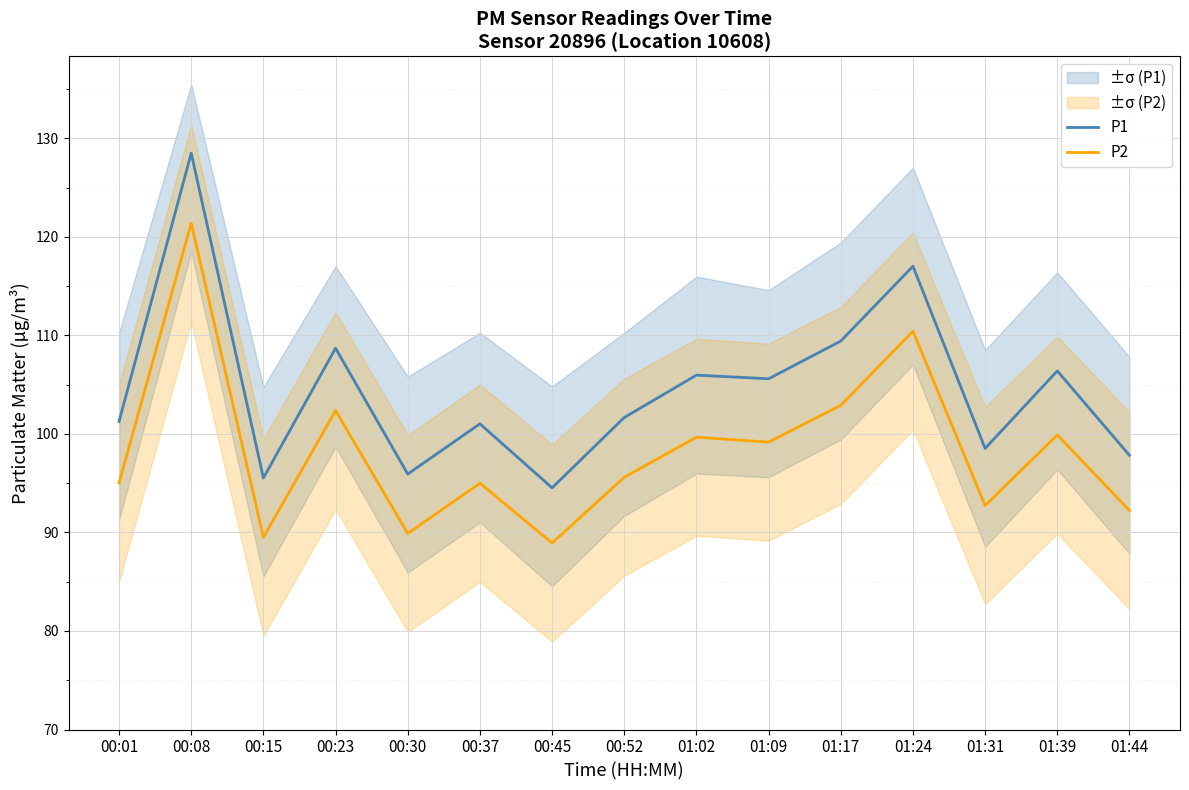

List the labels in order of P2 value, smallest first.

00:45, 00:15, 00:30, 01:44, 01:31, 00:37, 00:01, 00:52, 01:09, 01:02, 01:39, 00:23, 01:17, 01:24, 00:08